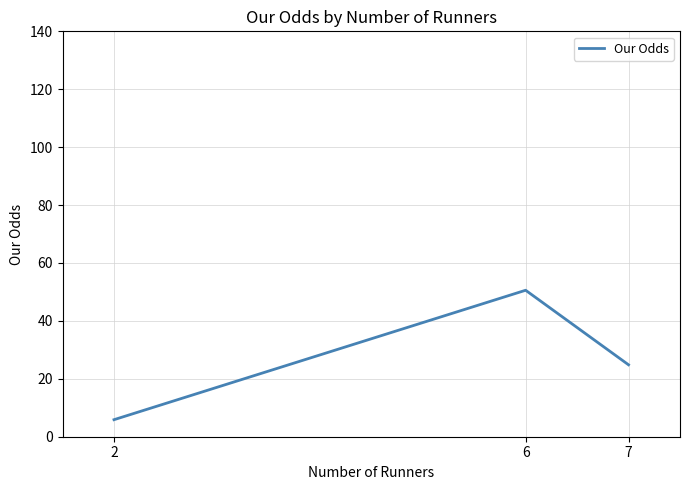

What is the difference between the maximum and minimum values?

44.7